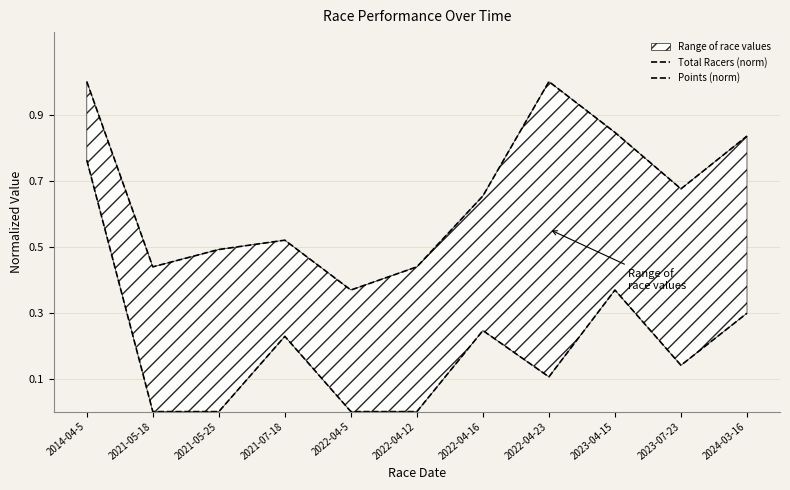

What is the label of the 7th point from the left?

2022-04-16